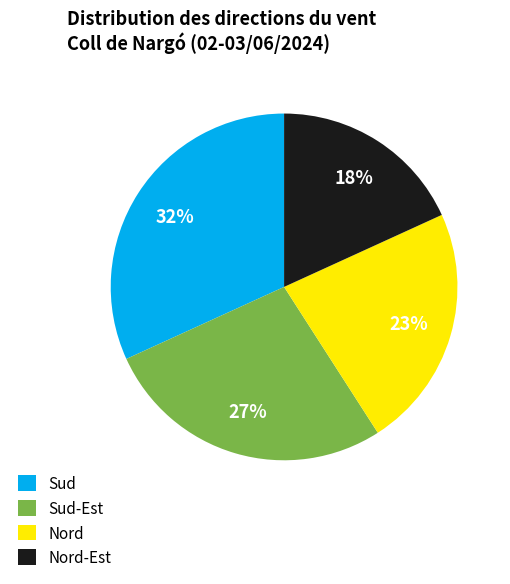

Which slice is the smallest?

Nord-Est